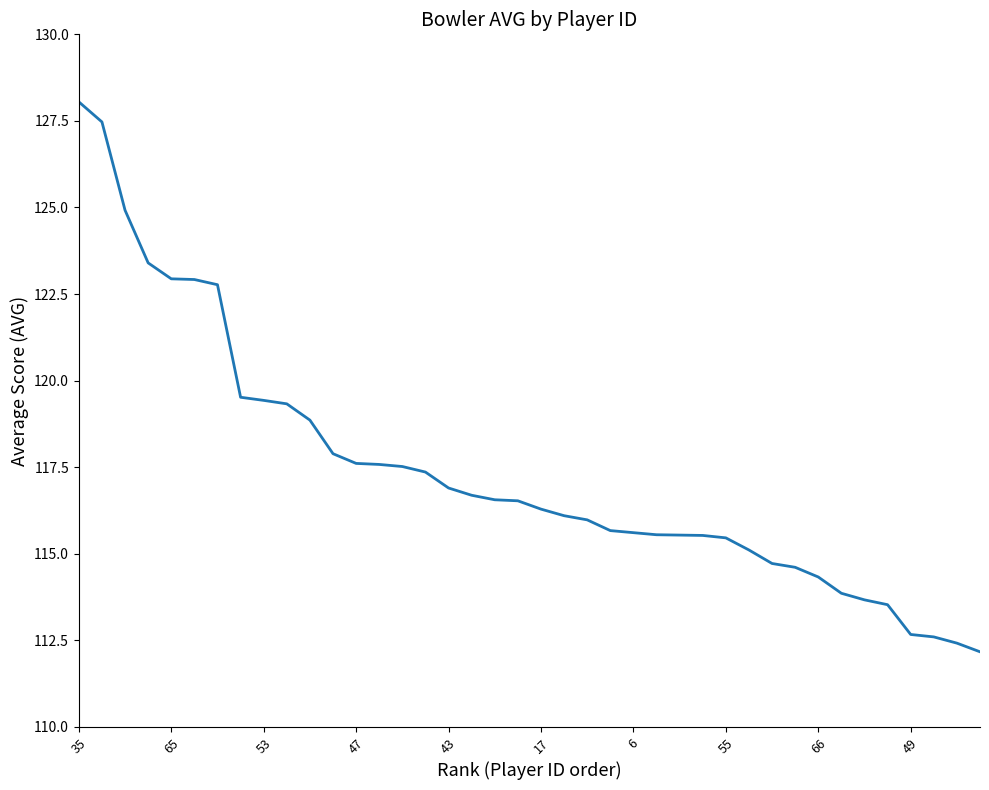

What is the smallest value displayed?

112.2